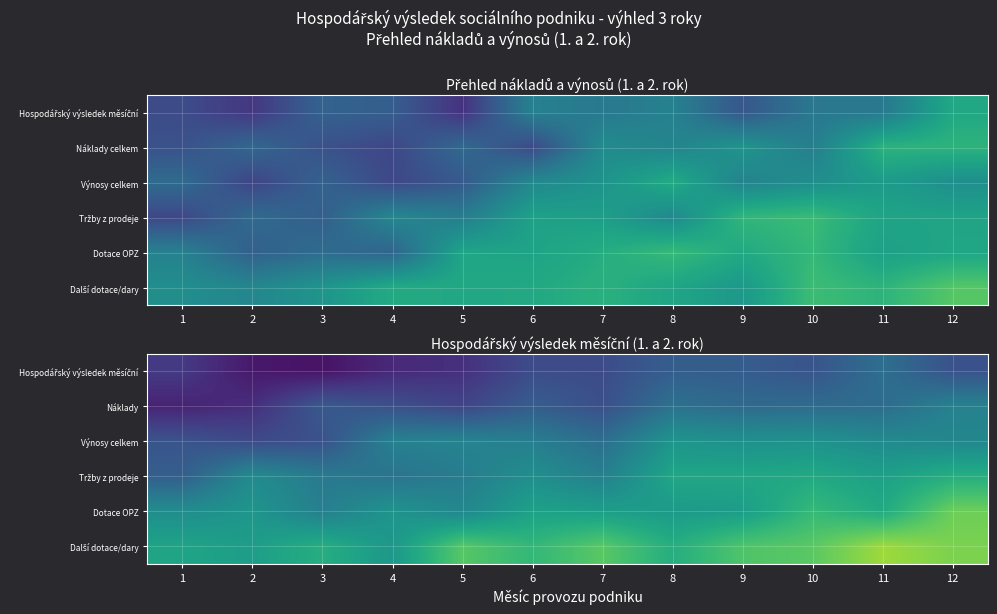

What is the sum of the Výnosy celkem values at 10 and 11?

1.0